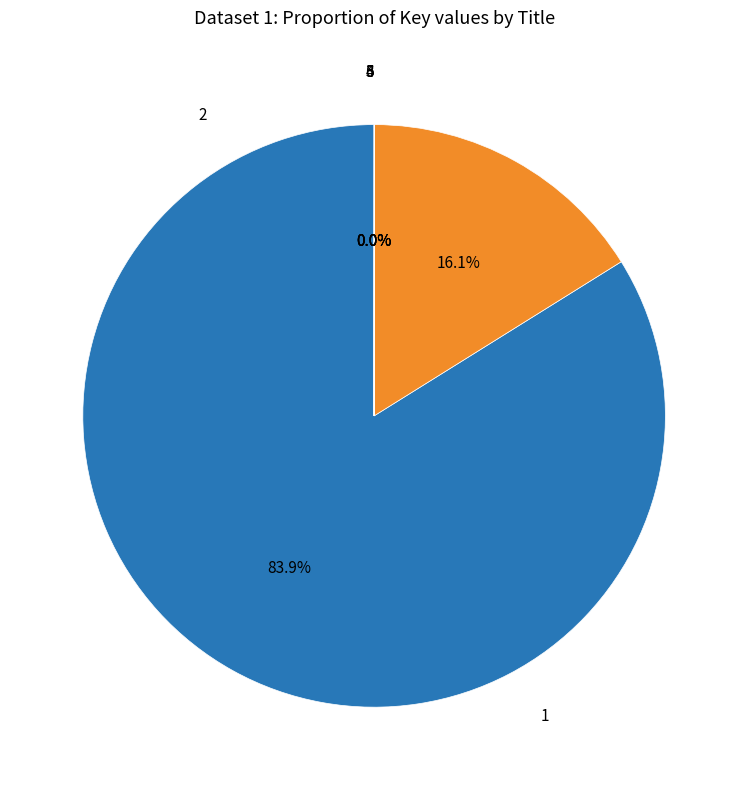

To the nearest percent, what is the difference between the largest and smallest slice percentages?

84%